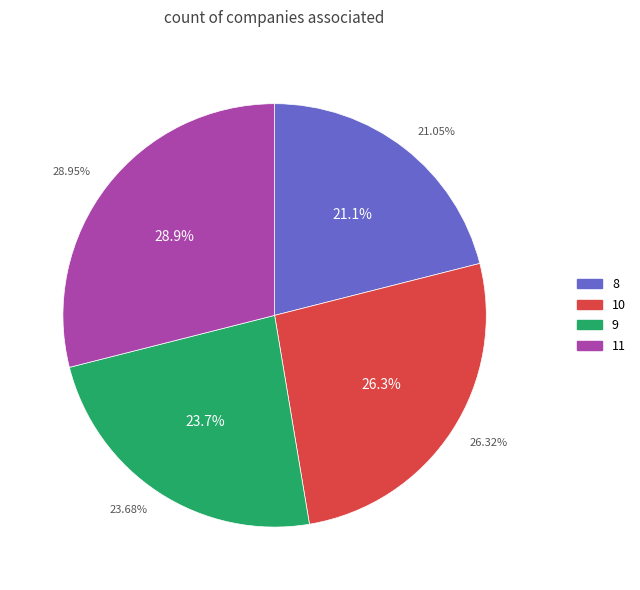

Approximately how many times larger is the value at 8 compared to 10?

0.8